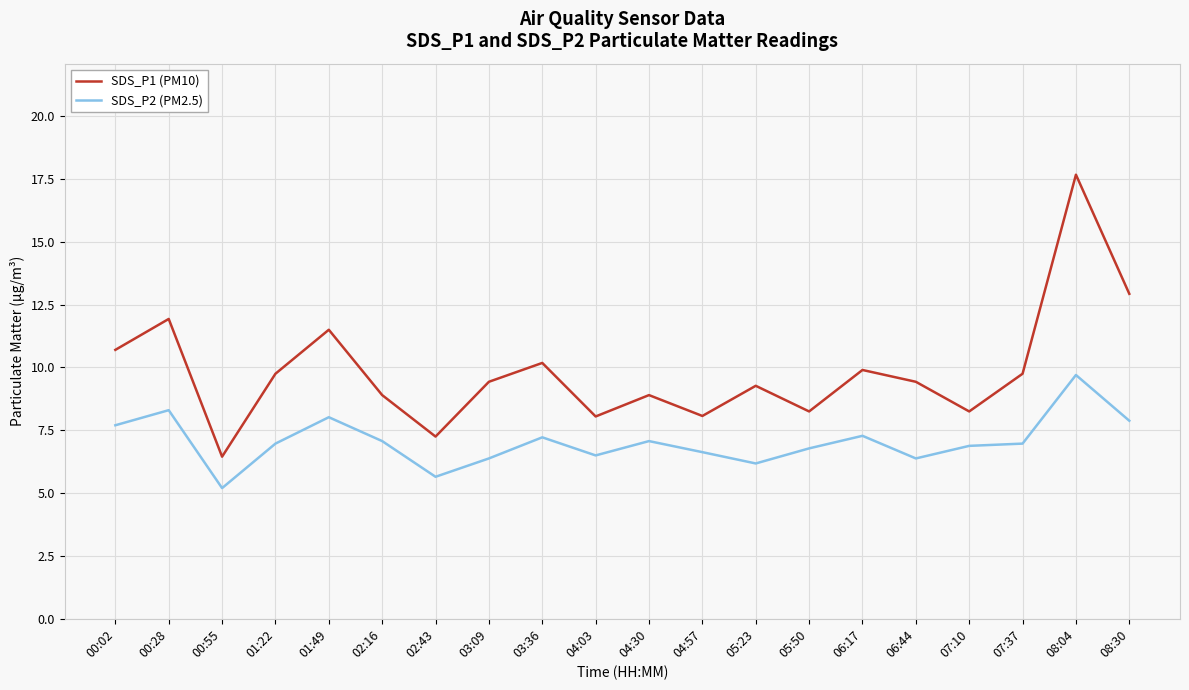

Rank the series by their average value, from highest to lowest.

SDS_P1 (PM10), SDS_P2 (PM2.5)